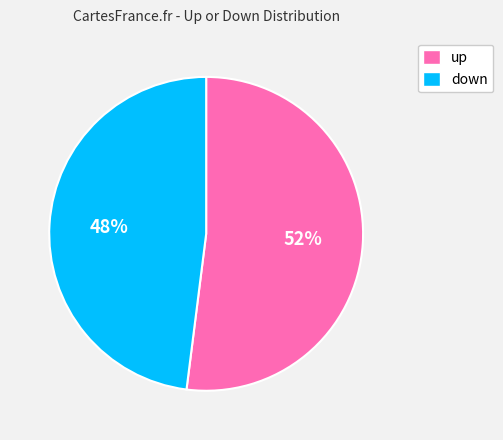

Combined, do down and up account for over 50%?

Yes